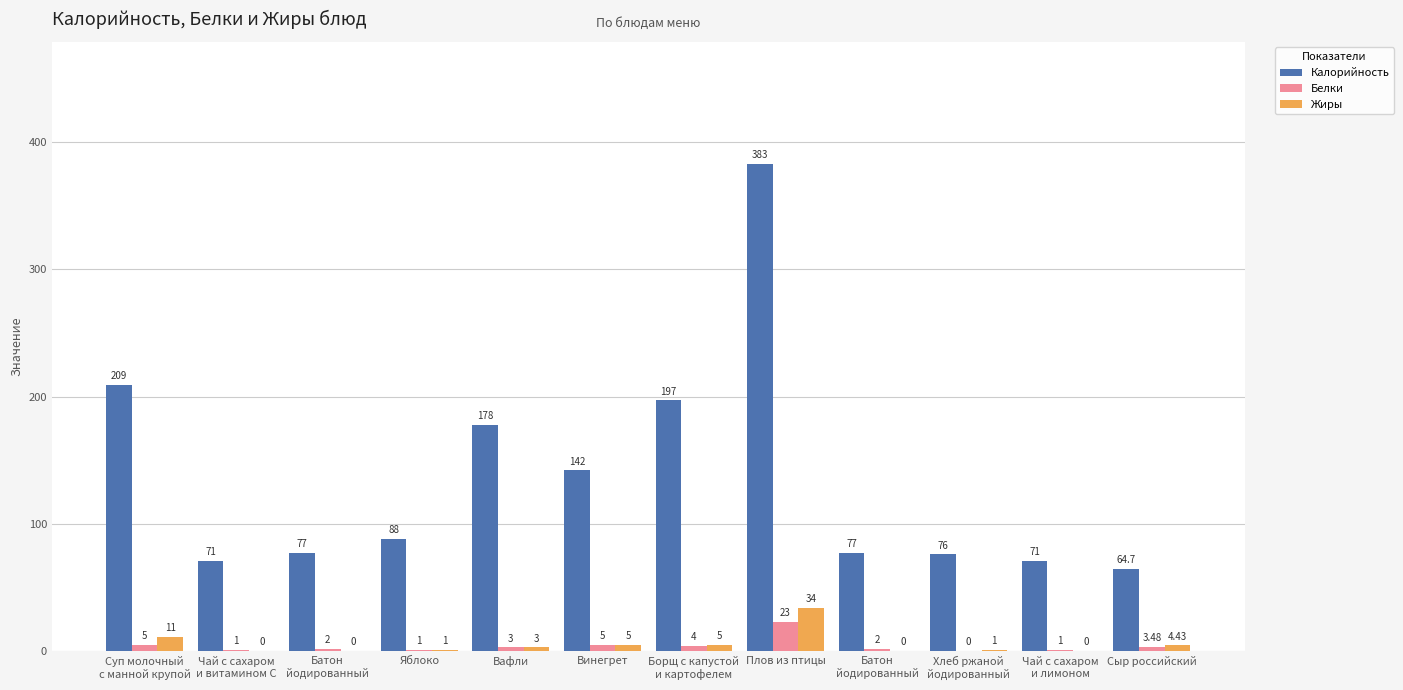

What is the sum of the Калорийность values at Чай с сахаром
и лимоном and Яблоко?

159.0